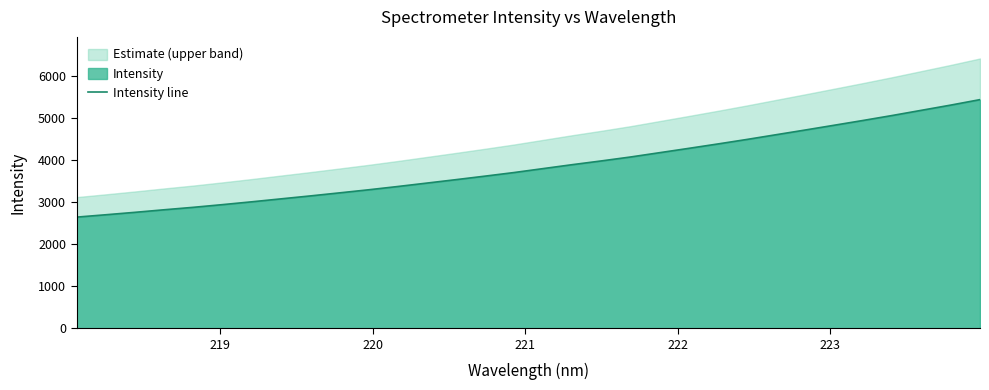

Count the number of categories in the chart.

32